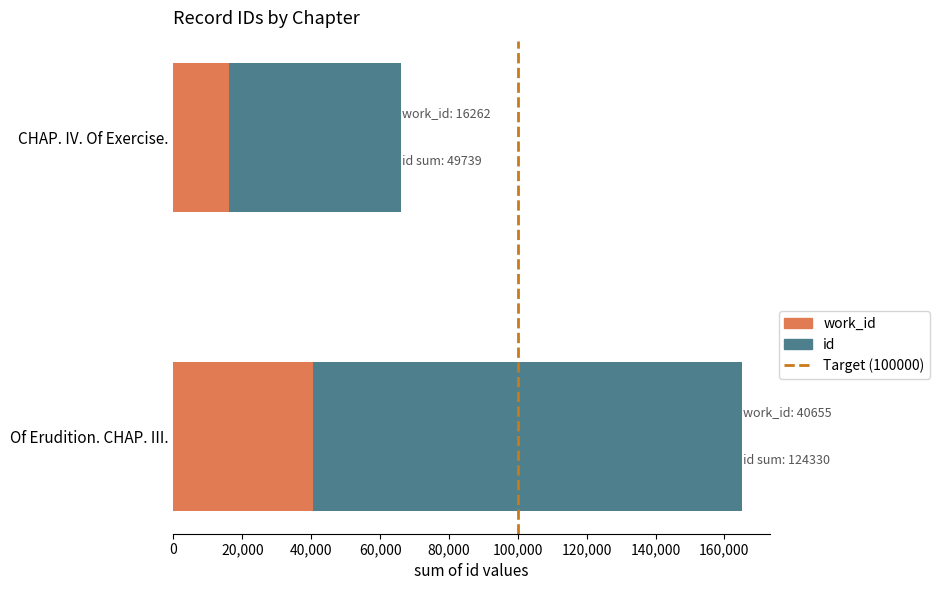

At which category is the sum across all series the highest?

Of Erudition. CHAP. III.